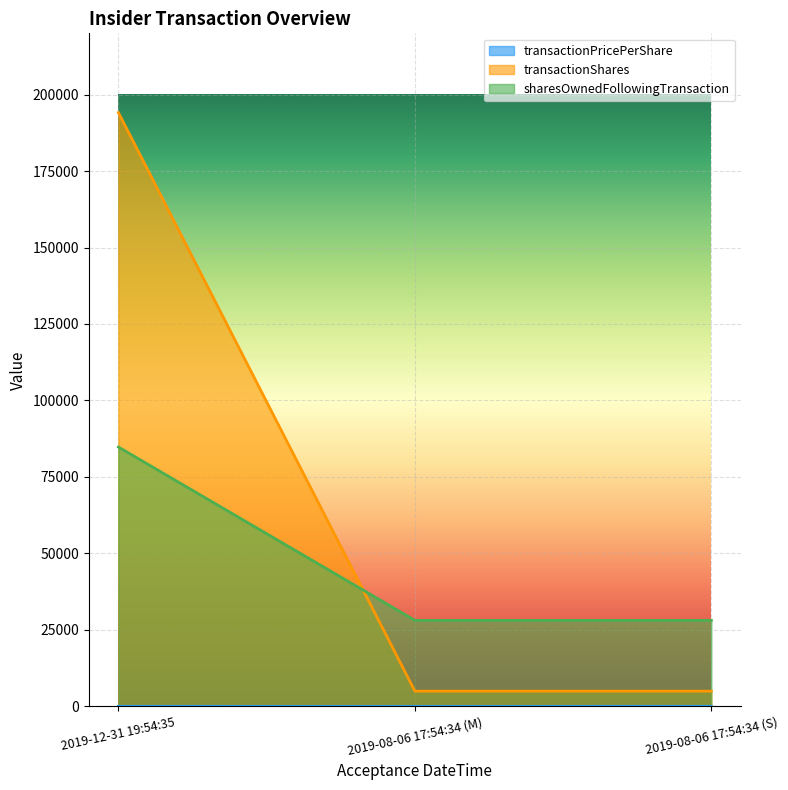

At which category is the sum across all series the highest?

2019-12-31 19:54:35